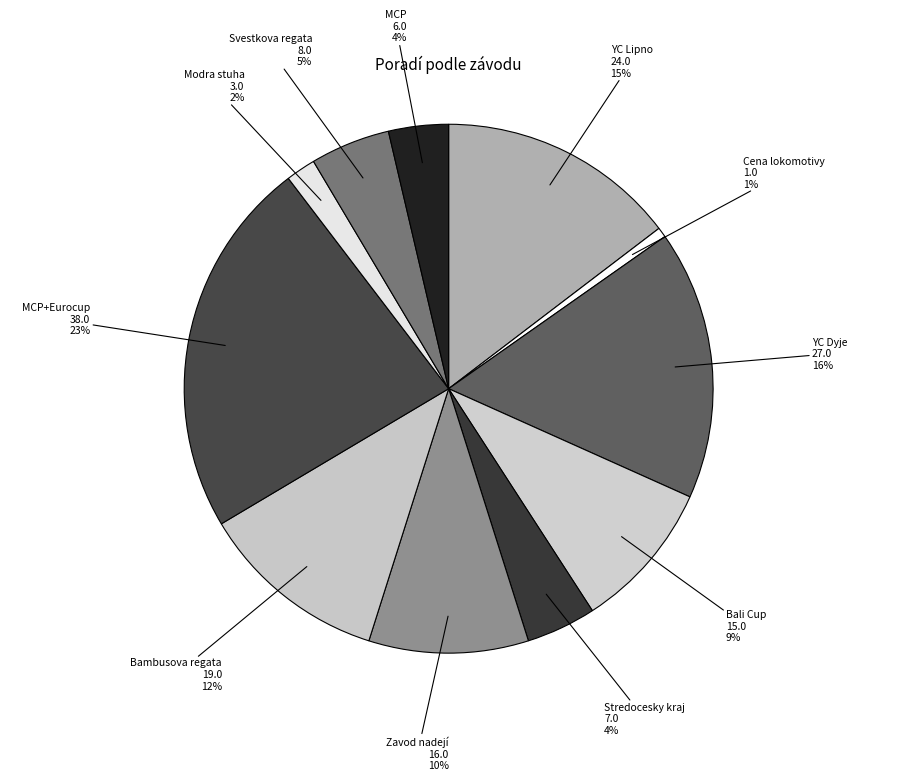

Which slice is the largest?

MCP+Eurocup